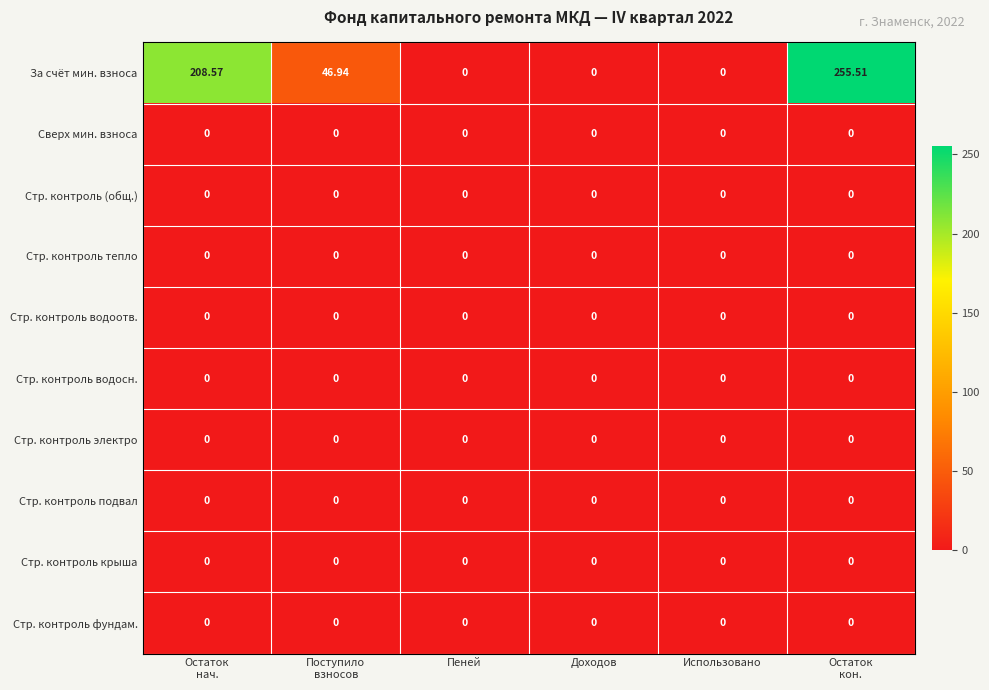

Which category has the highest value across all series?

Остаток
кон.